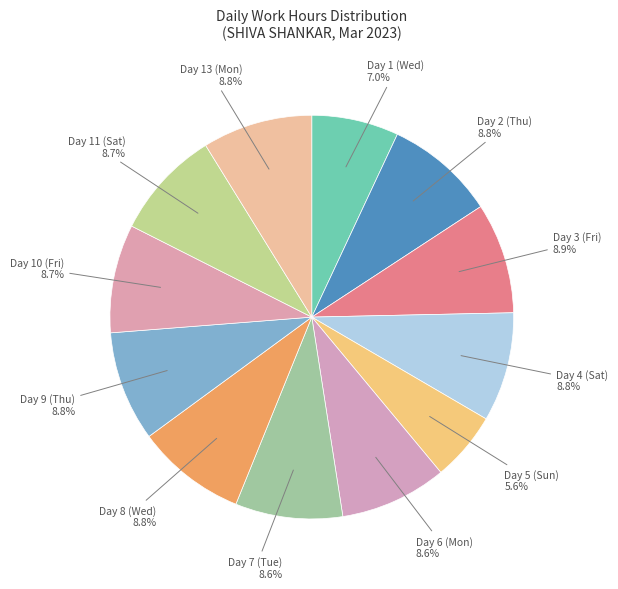

To the nearest percent, what is the average slice percentage?

8%